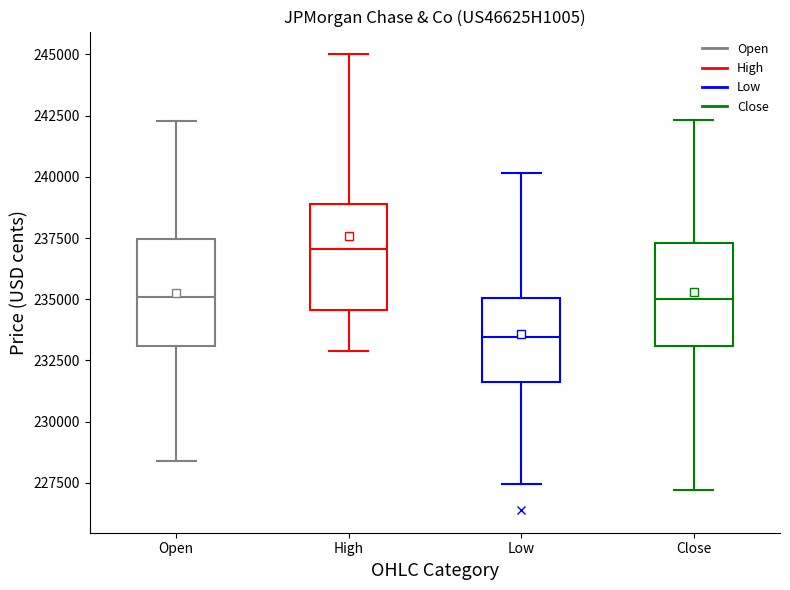

Where does the lower whisker of the box for Open end on the y-axis? The values are not printed on the chart, so give them approximately, as read against the axis.

228500